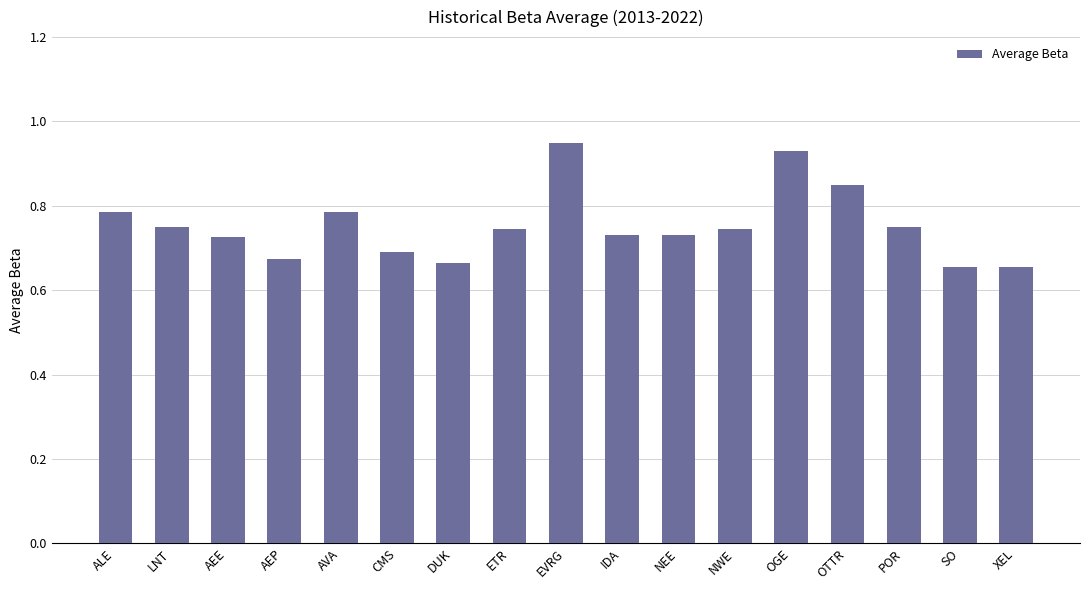

How many bars are there in total?

17